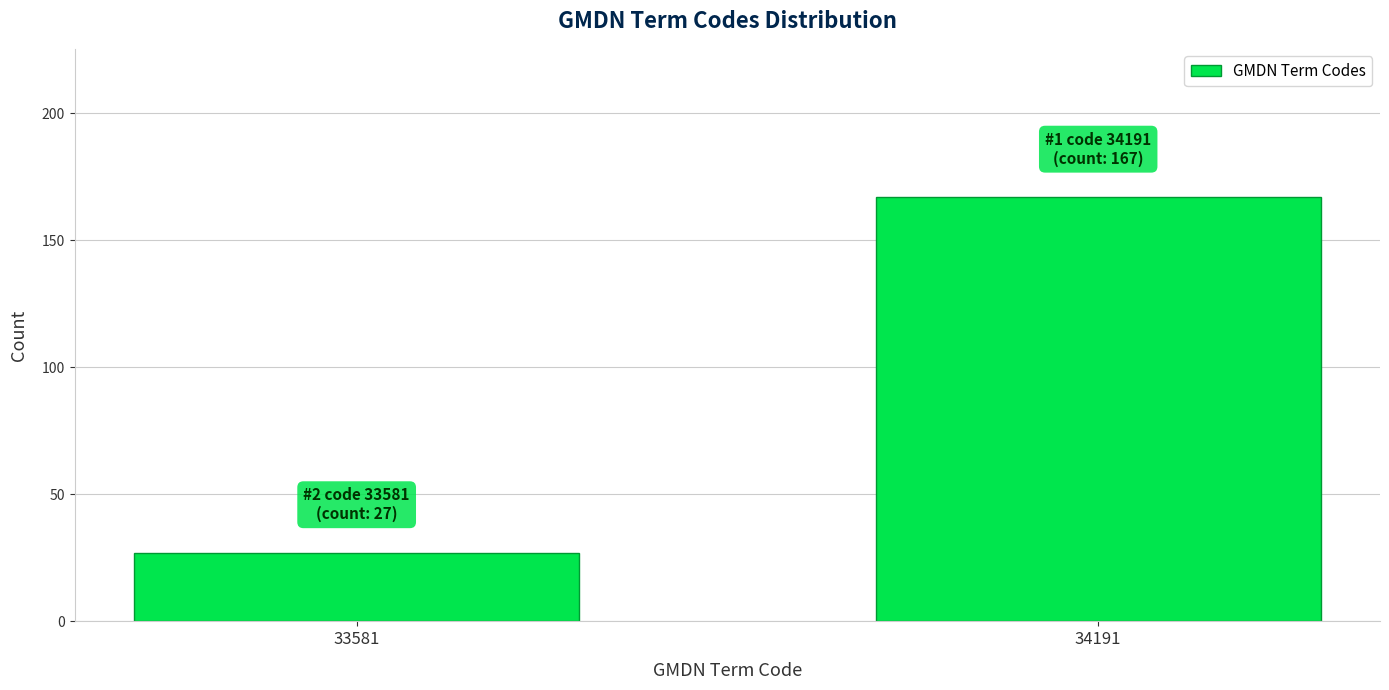

Reading left to right, list all the values displayed in this chart.

27	167